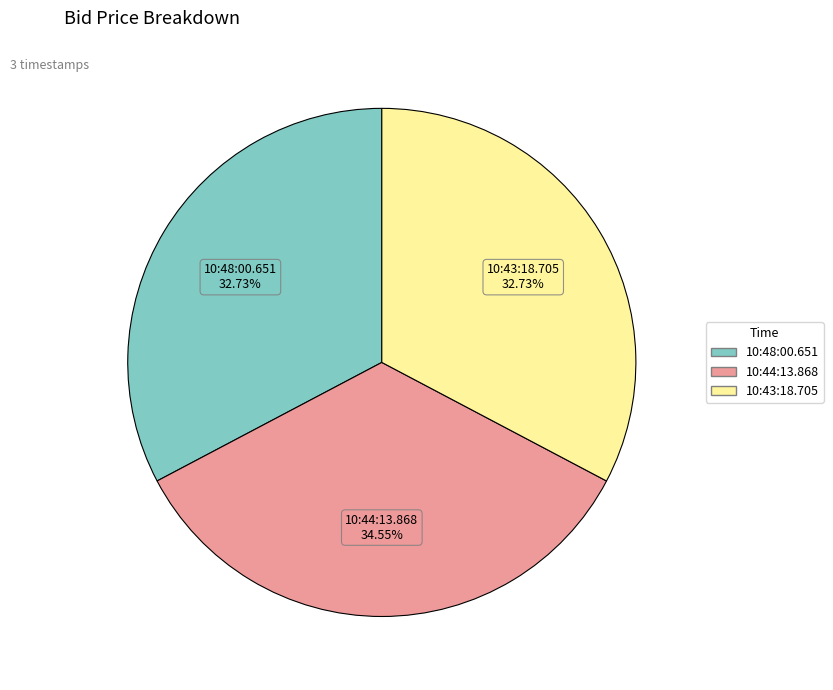

Is it true that 10:43:18.705 is 33% of the pie?

True